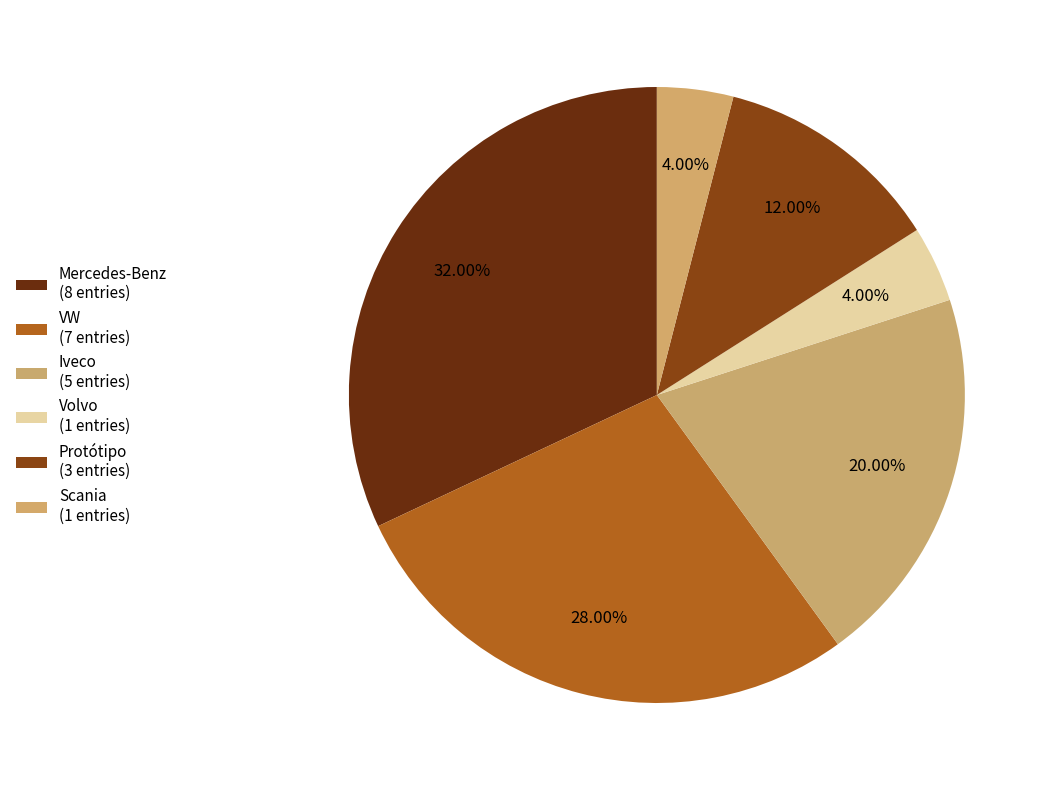

How many segments does this pie chart have?

6